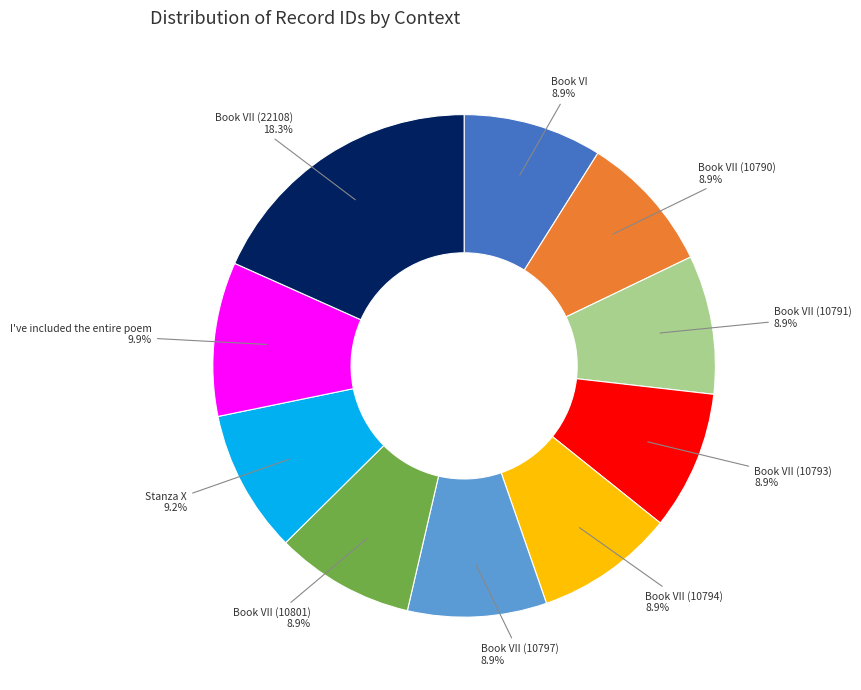

Which has a higher value, Book VII (10794) or I've included the entire poem?

I've included the entire poem